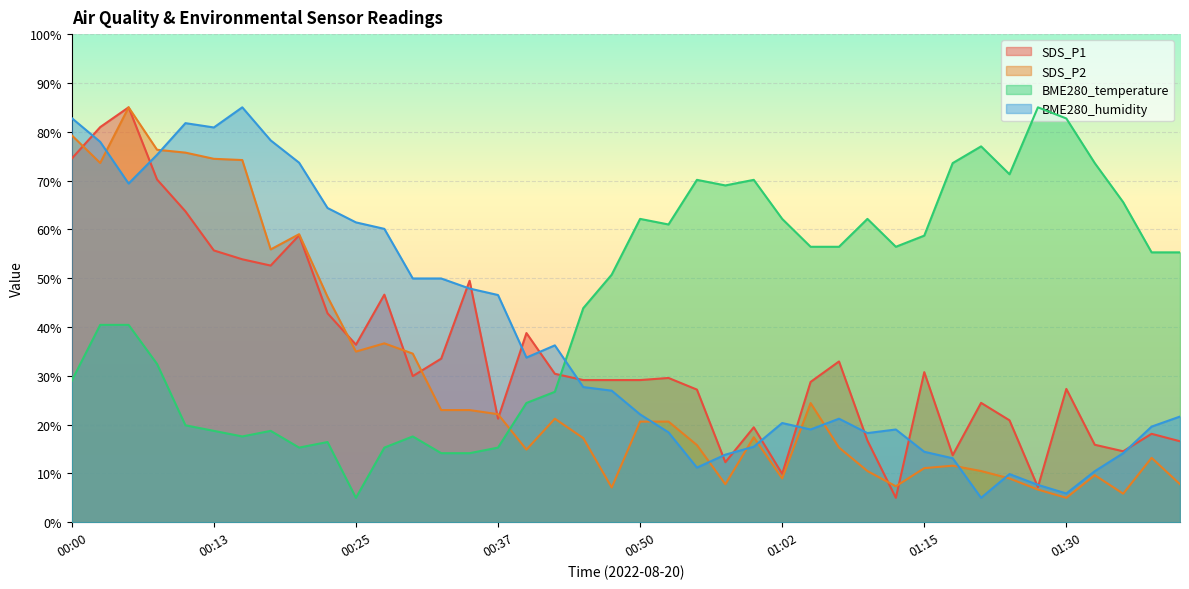

True or false: SDS_P2 has more than 0 interior local peaks.

True